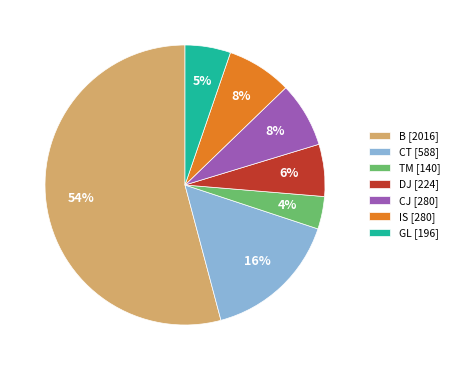

Is there a majority slice in this chart?

Yes